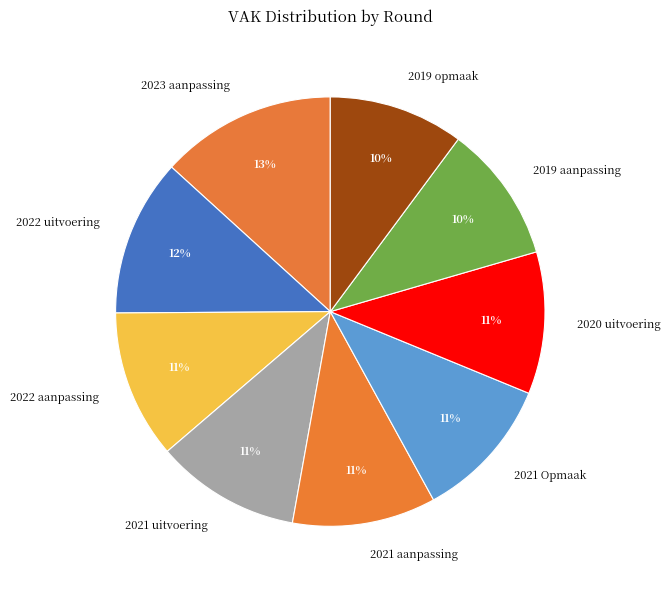

Combined, do 2021 aanpassing and 2020 uitvoering account for over 50%?

No